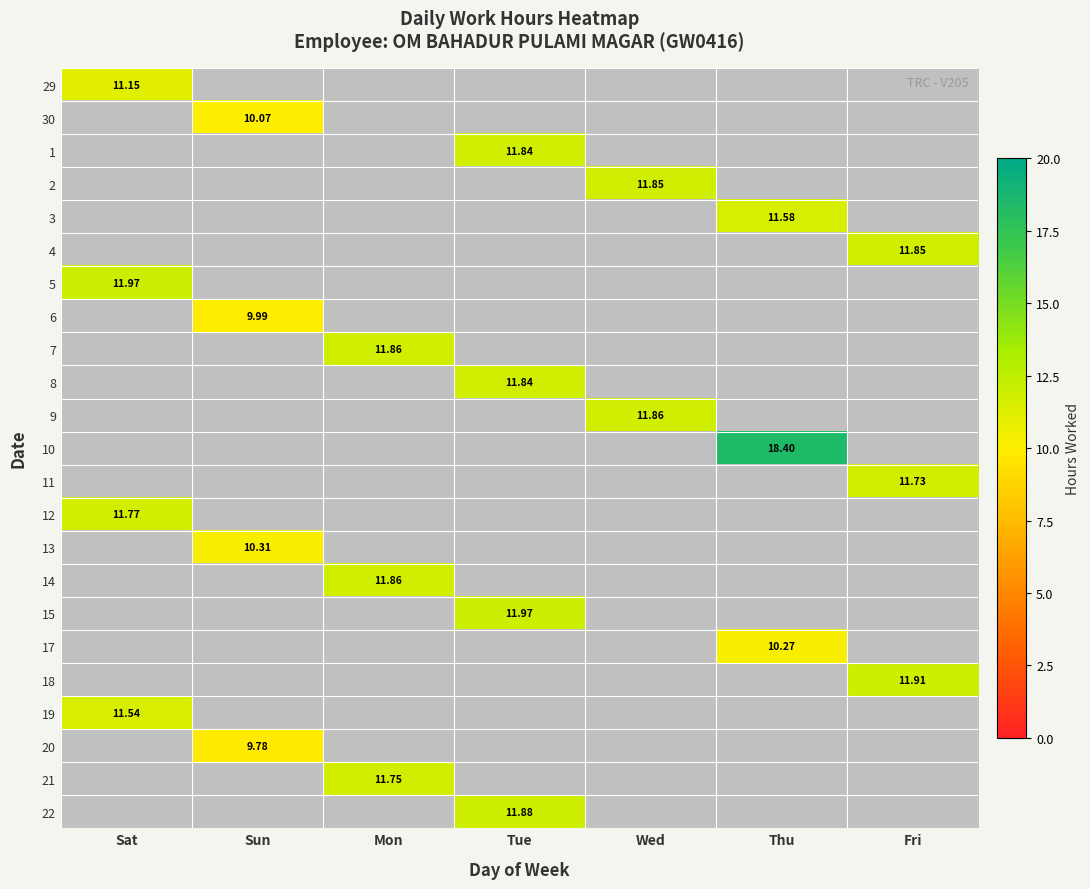

Is the value of 14 at Sun greater than the value of 18 at Tue?

No